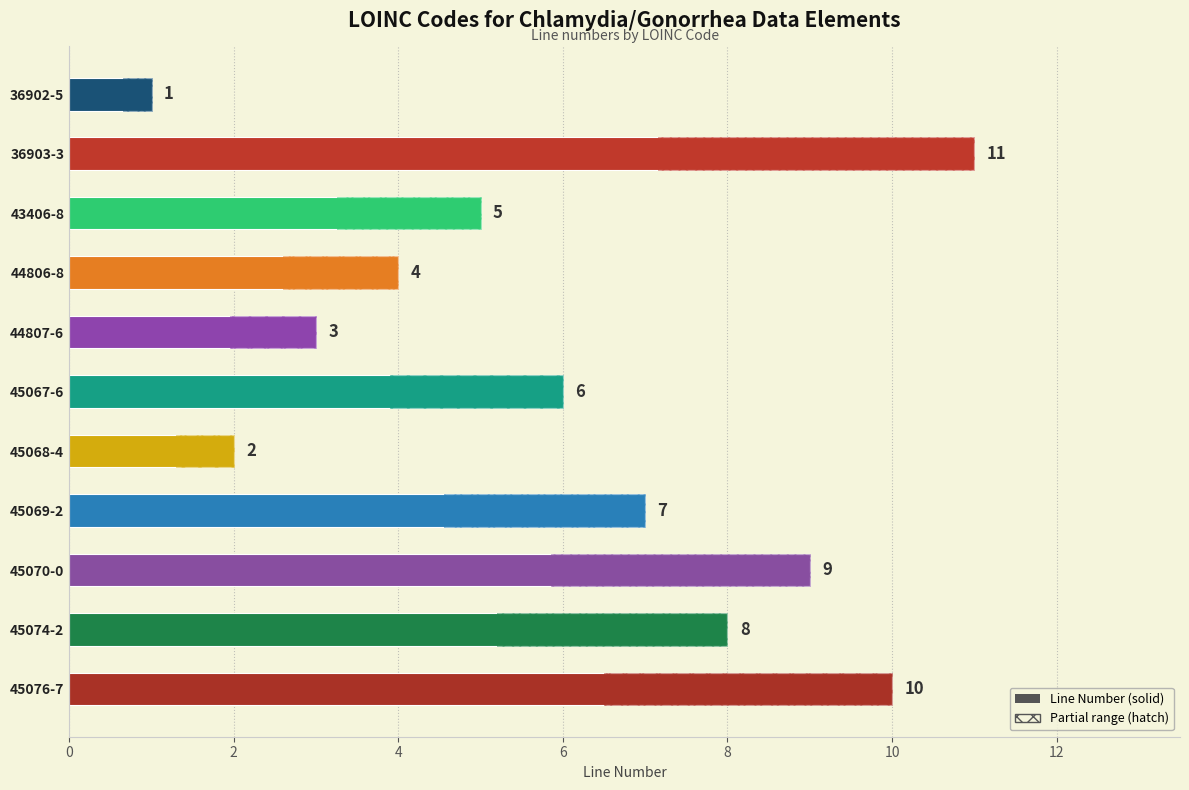

Approximately how many times larger is the value at 44807-6 compared to 45074-2?

0.4